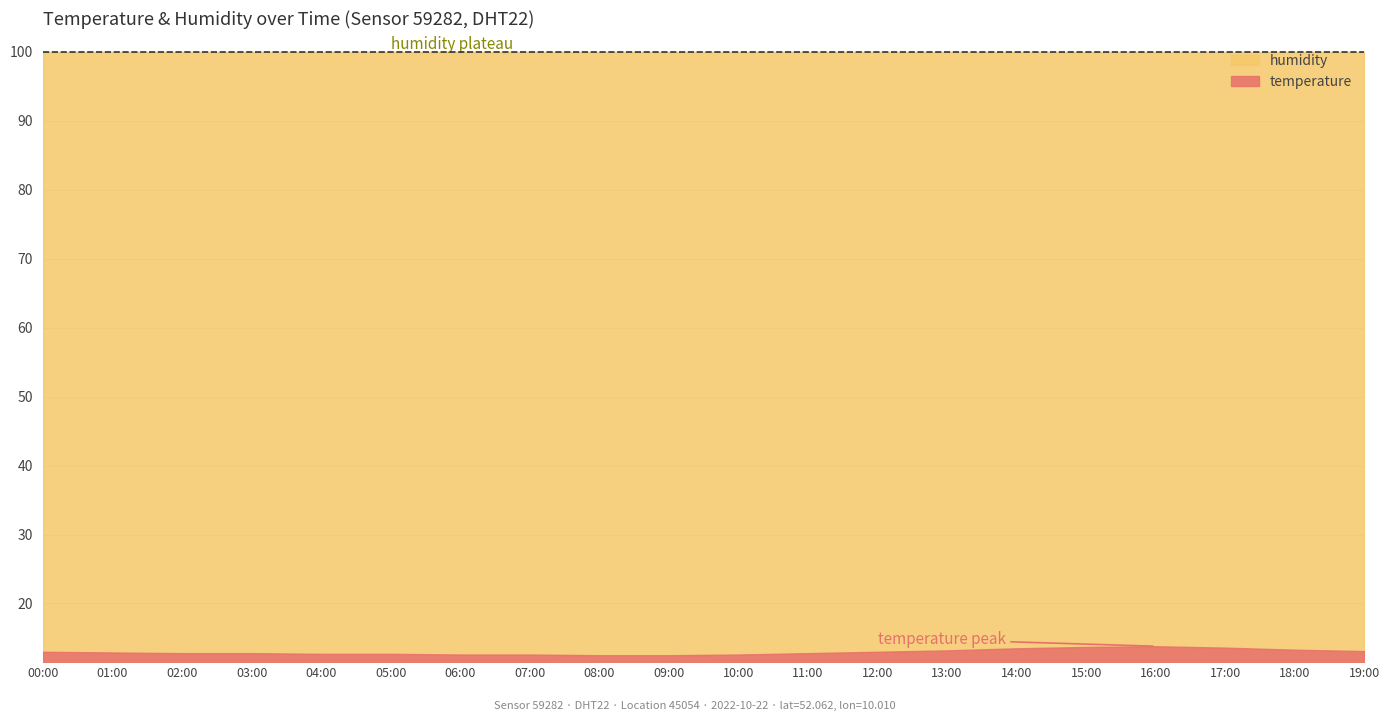

Is it true that humidity equals 99.9 at 02:00?

True